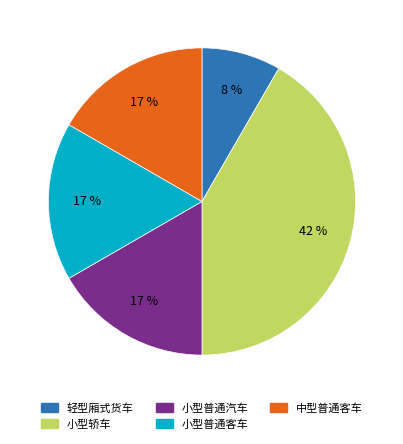

Does 中型普通客车 represent more than half of the total?

No